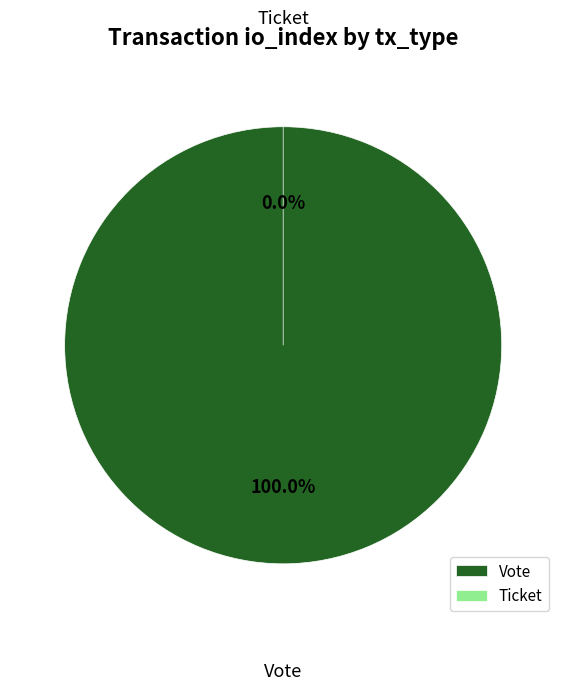

How many segments does this pie chart have?

2